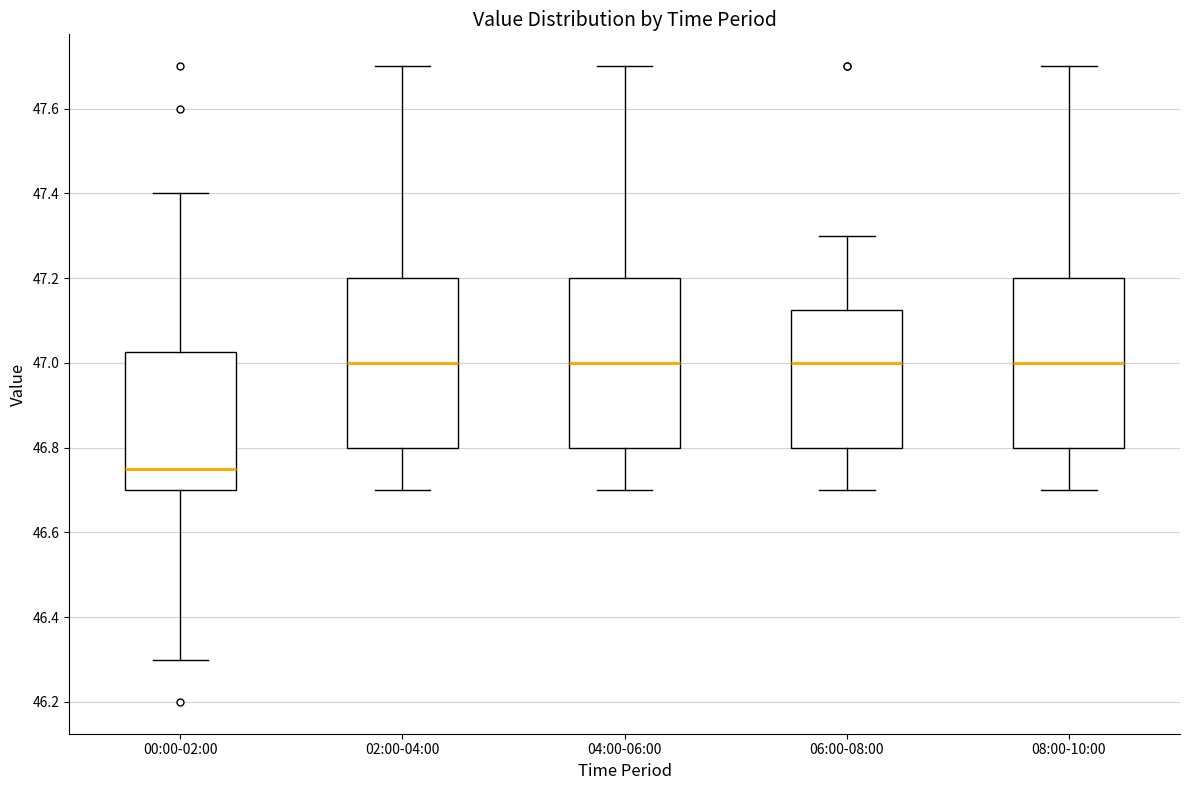

Reading left to right, read every box against the y-axis: the position of its median line, the range the box covers, and the ends of its whiskers. The values are not printed on the chart, so give them approximately, as read against the axis.

00:00-02:00: median 46.76, box 46.70 to 47.02, whiskers 46.30 to 47.40
02:00-04:00: median 47.00, box 46.80 to 47.20, whiskers 46.70 to 47.70
04:00-06:00: median 47.00, box 46.80 to 47.20, whiskers 46.70 to 47.70
06:00-08:00: median 47.00, box 46.80 to 47.12, whiskers 46.70 to 47.30
08:00-10:00: median 47.00, box 46.80 to 47.20, whiskers 46.70 to 47.70